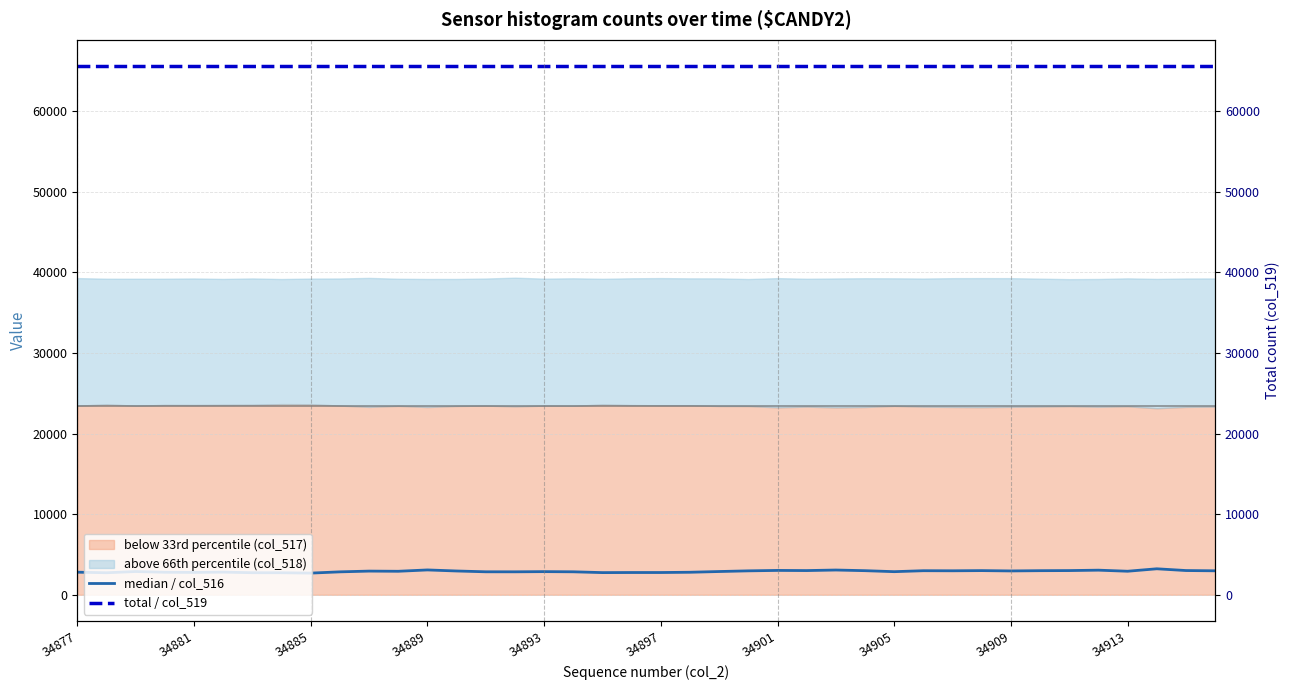

True or false: median / col_516 and total / col_519 intersect in this chart.

False